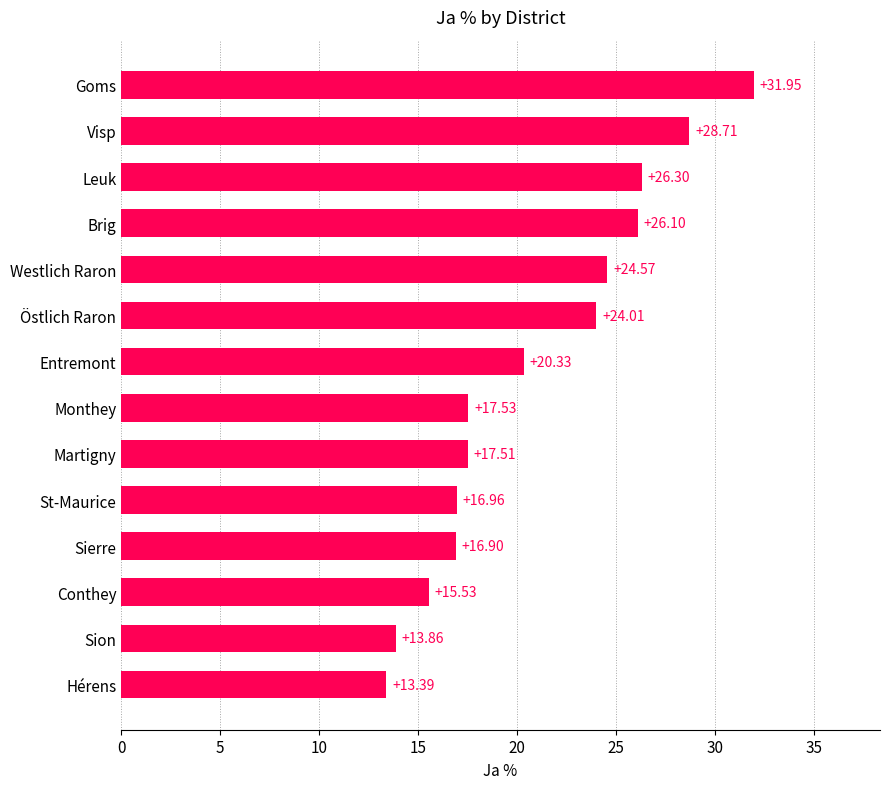

At which category does the chart reach its peak across all series?

Goms